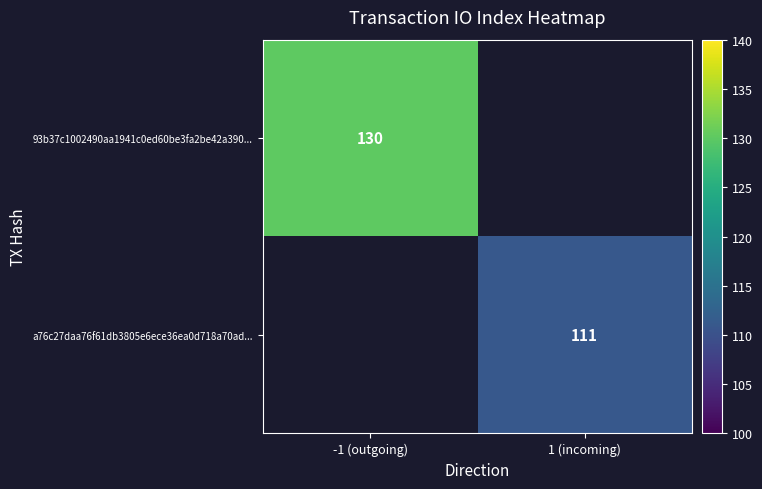

At how many categories does at least one series exceed 129?

1